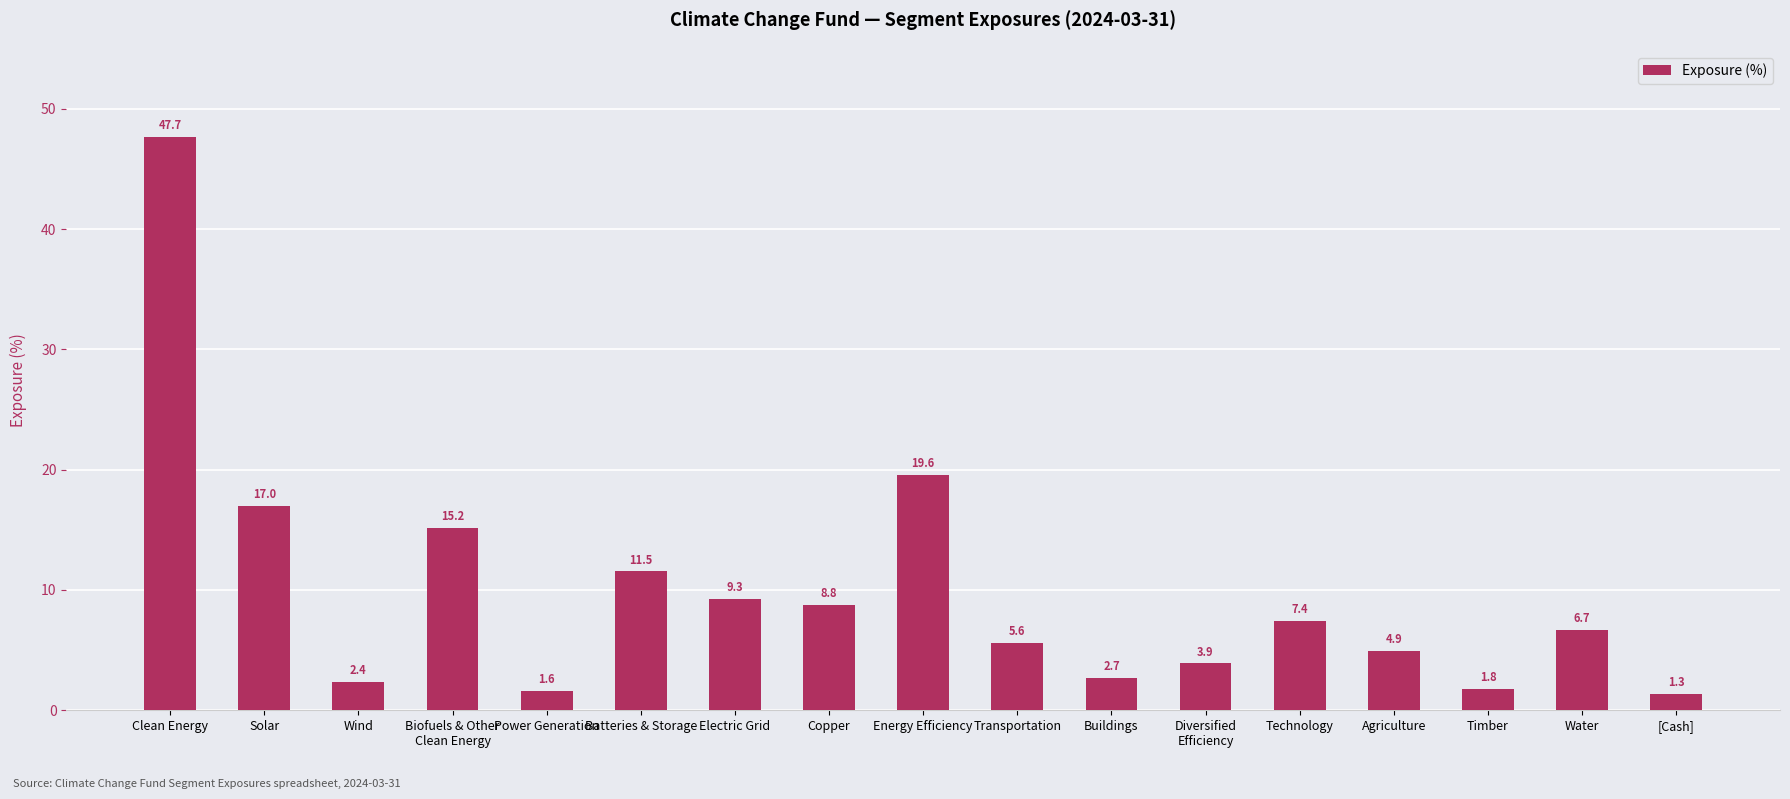

What is the difference between the maximum and minimum values?

46.3